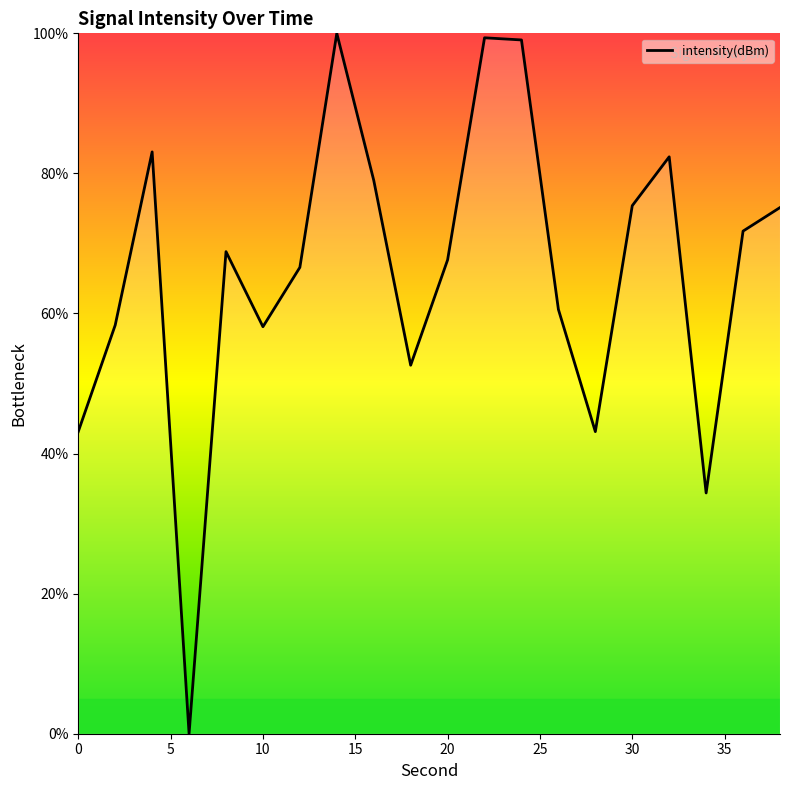

The chart shows a value of 67.7 at 20. True or false?

True